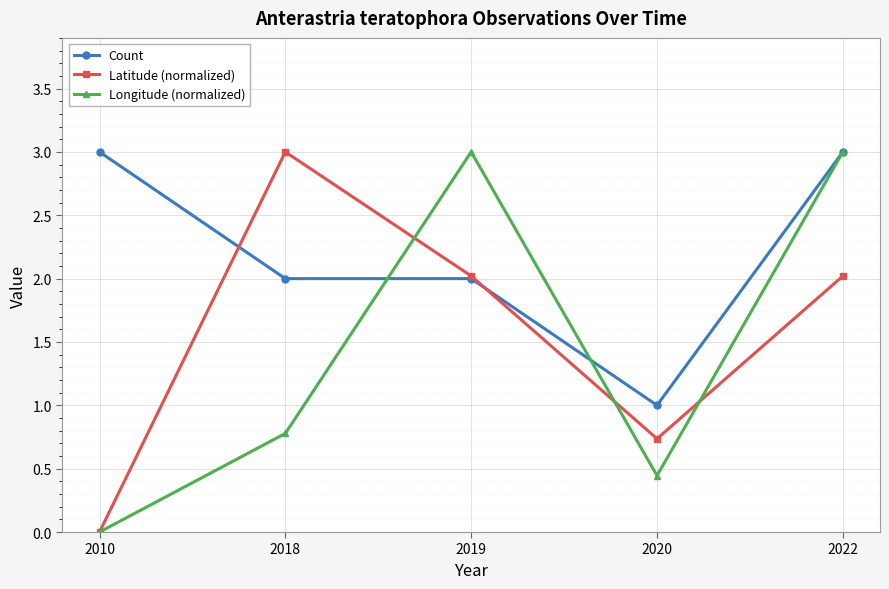

How many interior local valleys does the Latitude (normalized) series have?

1